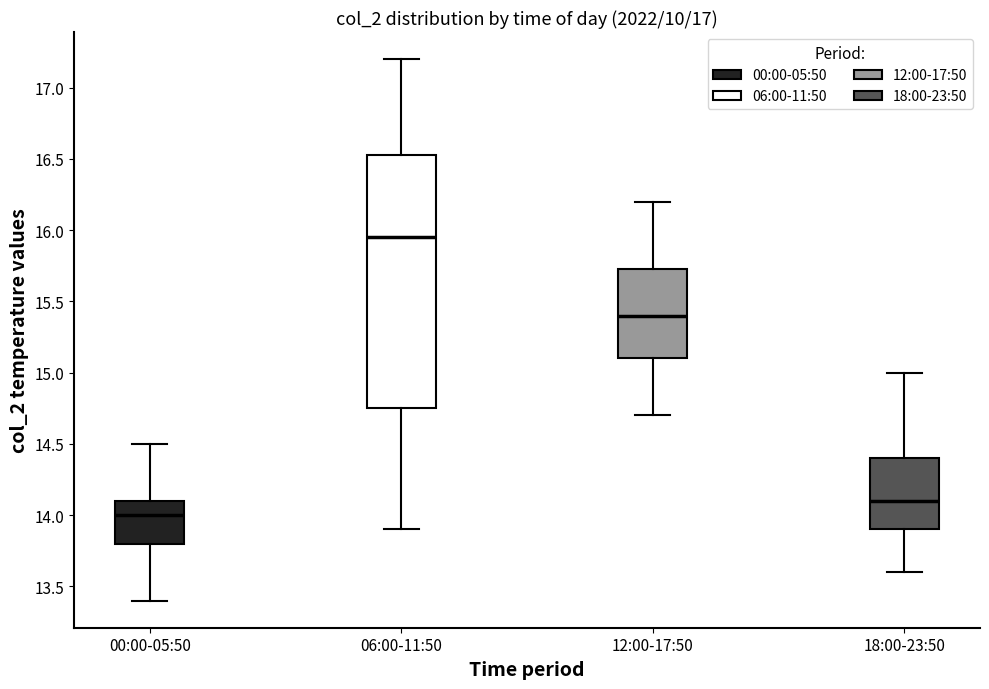

Which box has the highest median line?

06:00-11:50